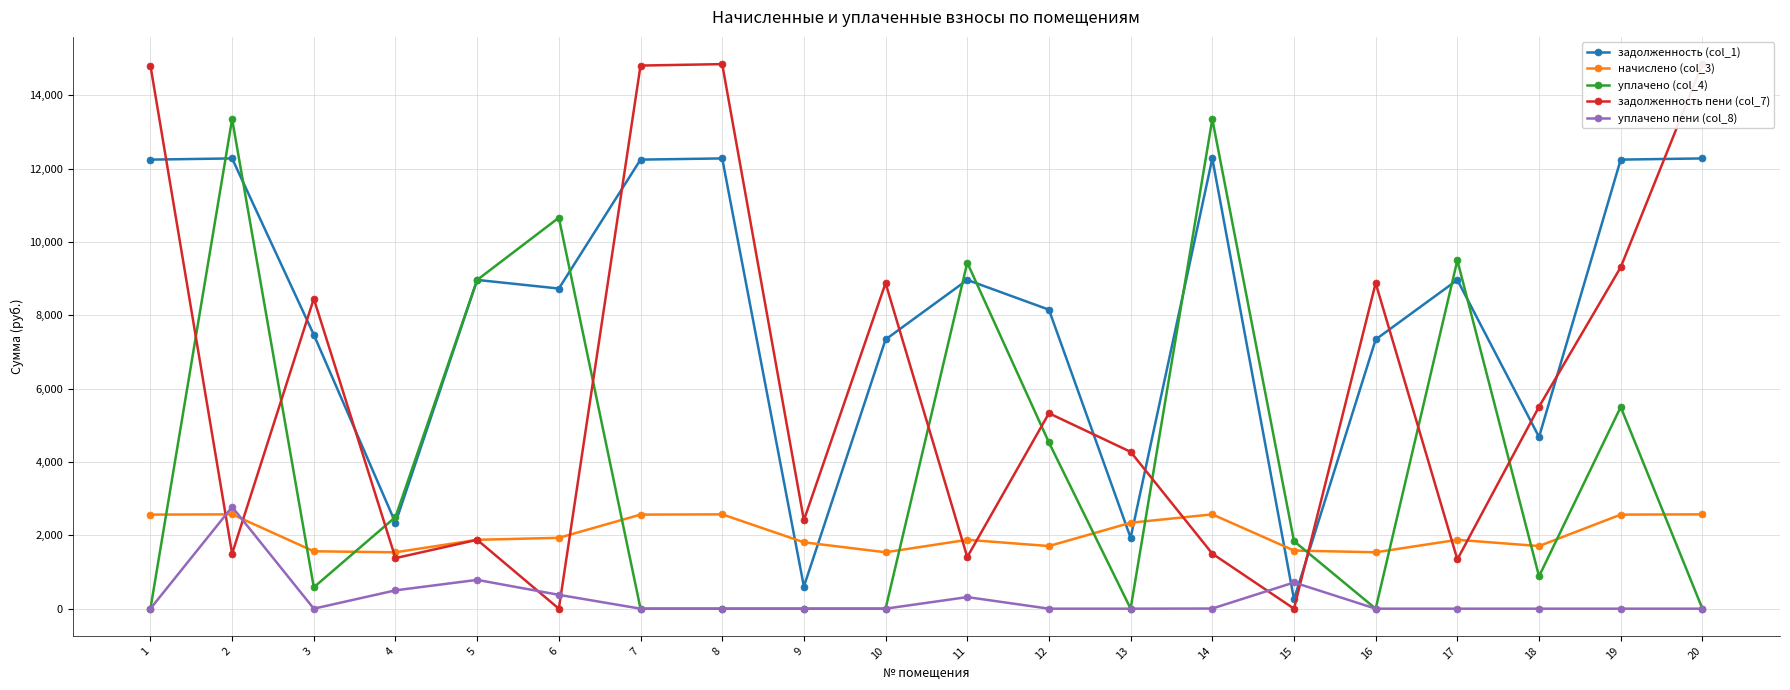

How many values in the уплачено пени (col_8) series exceed 0?

7